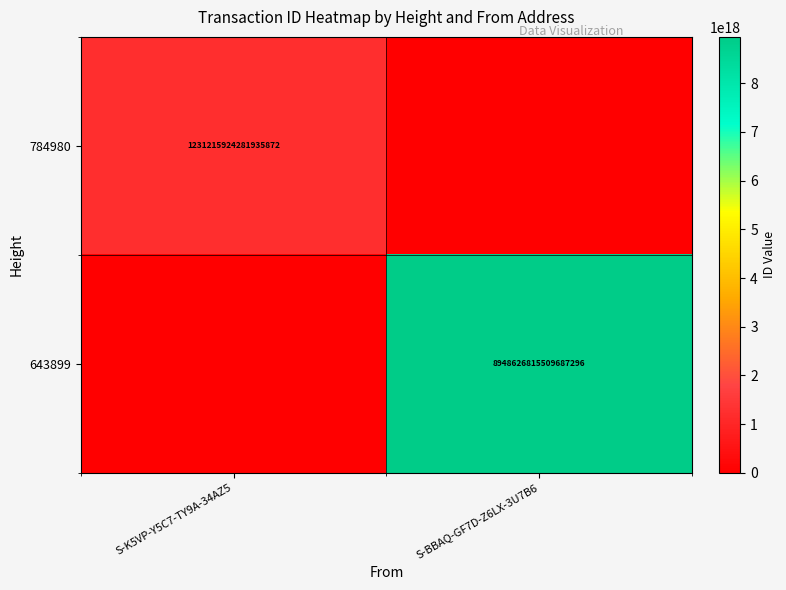

The 643899 series shows 8948626815509687296 at S-BBAQ-GF7D-Z6LX-3U7B6. True or false?

True